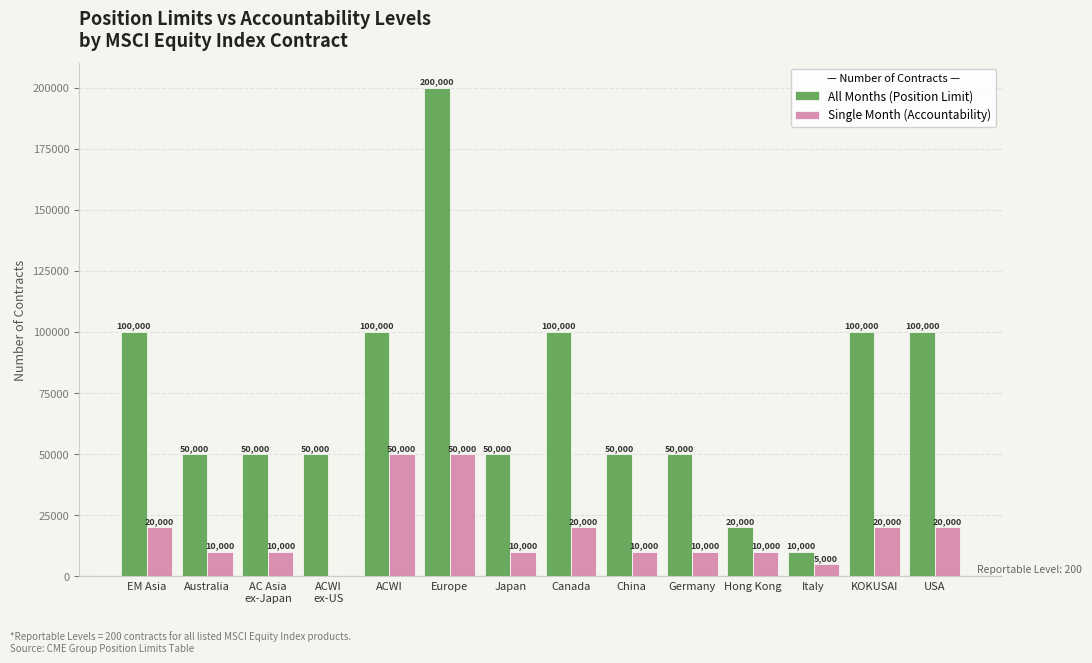

True or false: All Months (Position Limit) has a value of 50000 at ACWI
ex-US.

True